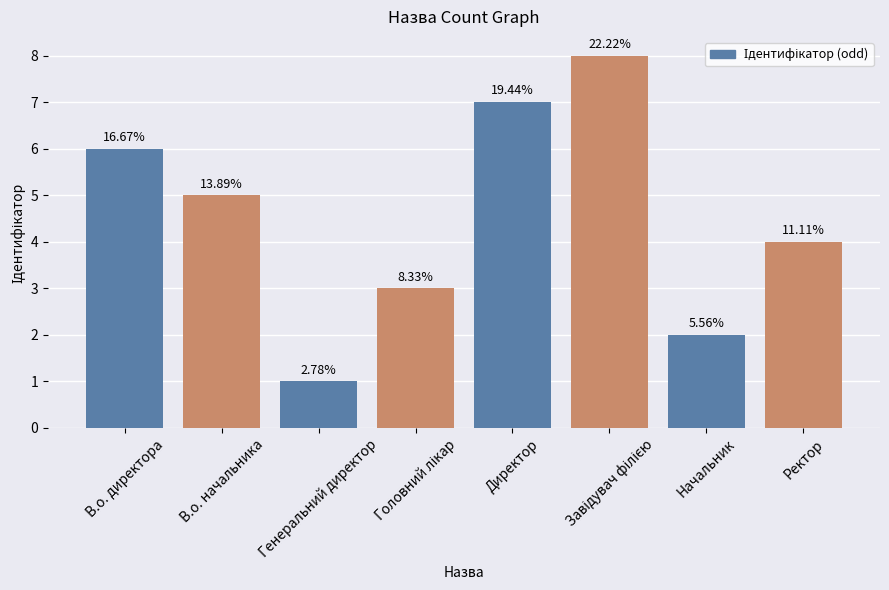

Reading left to right, list all the values displayed in this chart.

В.о. директора=6	В.о. начальника=5	Генеральний директор=1	Головний лікар=3	Директор=7	Завідувач філією=8	Начальник=2	Ректор=4